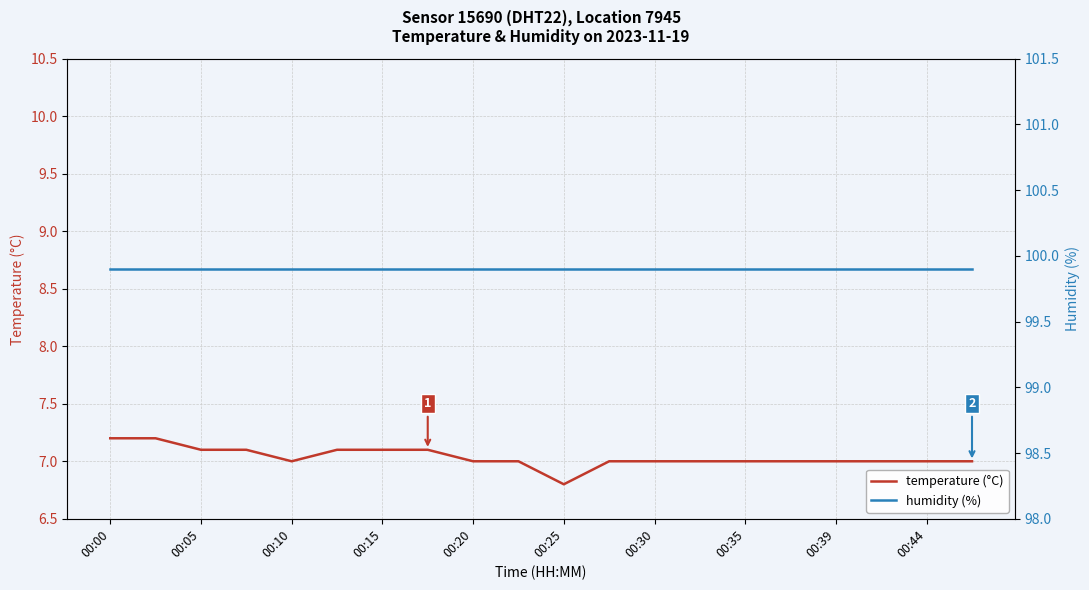

Is it true that temperature (°C) equals 2.2 at 00:15?

False